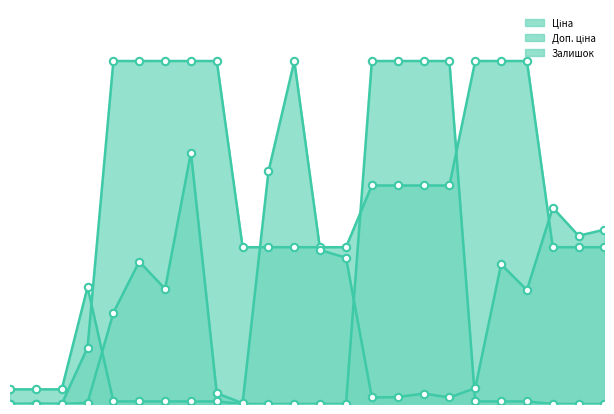

Which series contains the highest Y value?

Ціна